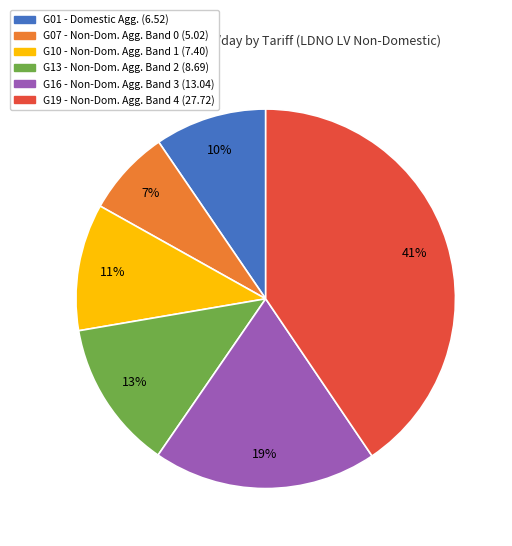

To the nearest percent, what is the average slice percentage?

17%